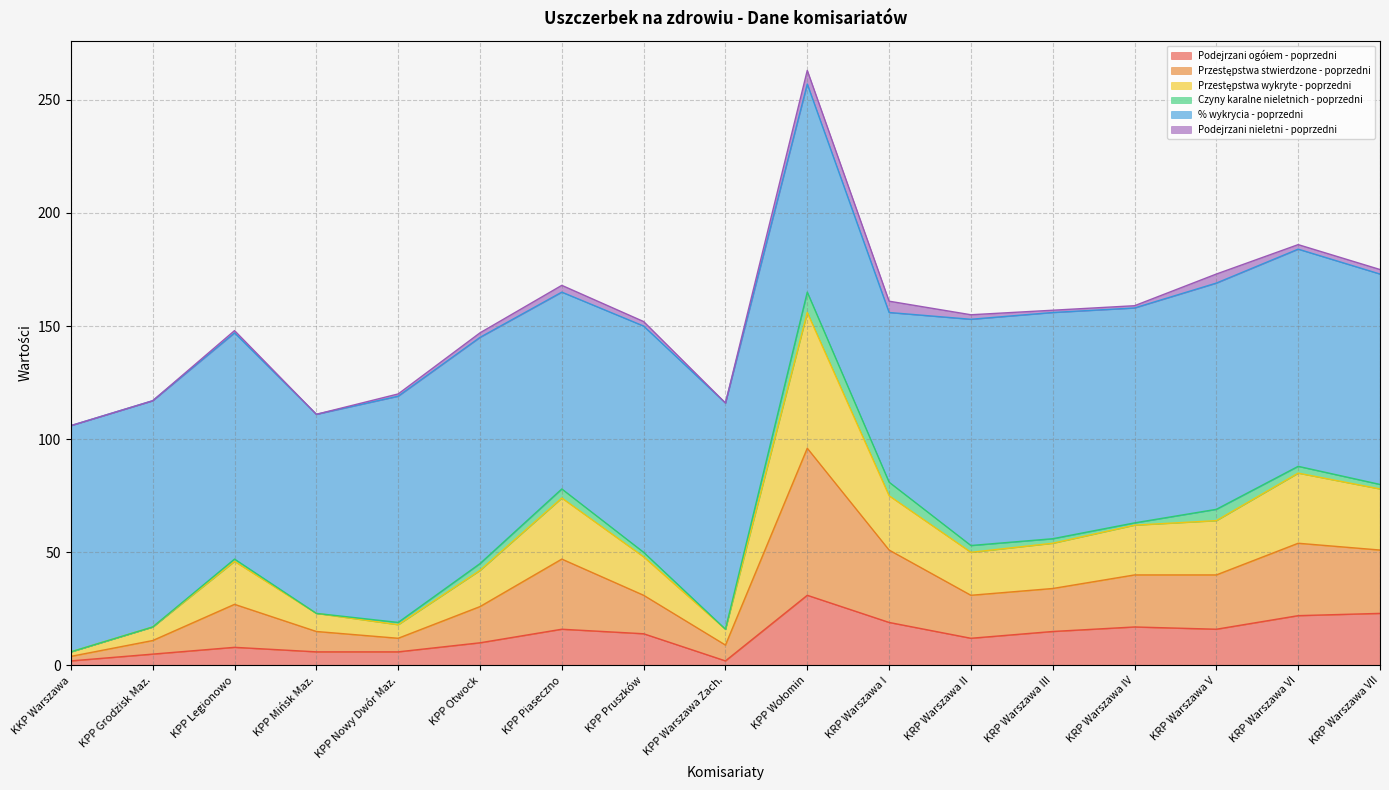

What is the label of the 12th point from the right?

KPP Otwock